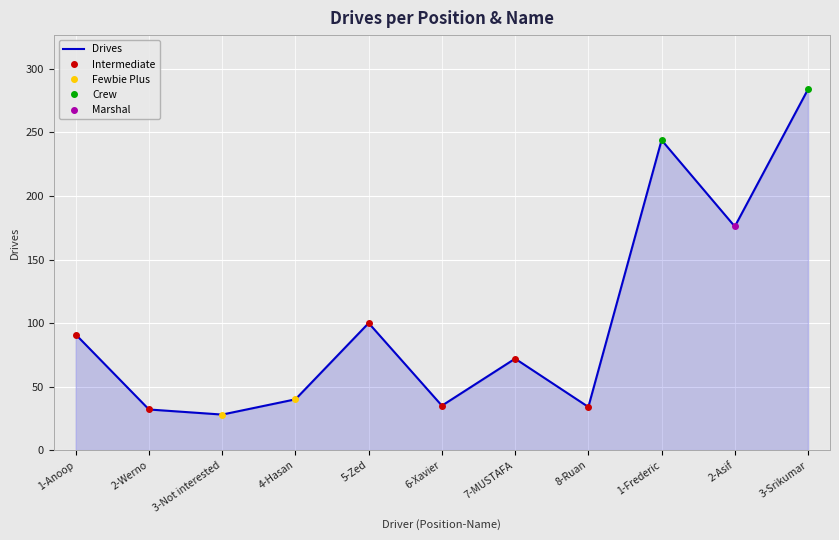

Reading left to right, what are all the values shown in this chart?

91	32	28	40	100	35	72	34	244	176	284